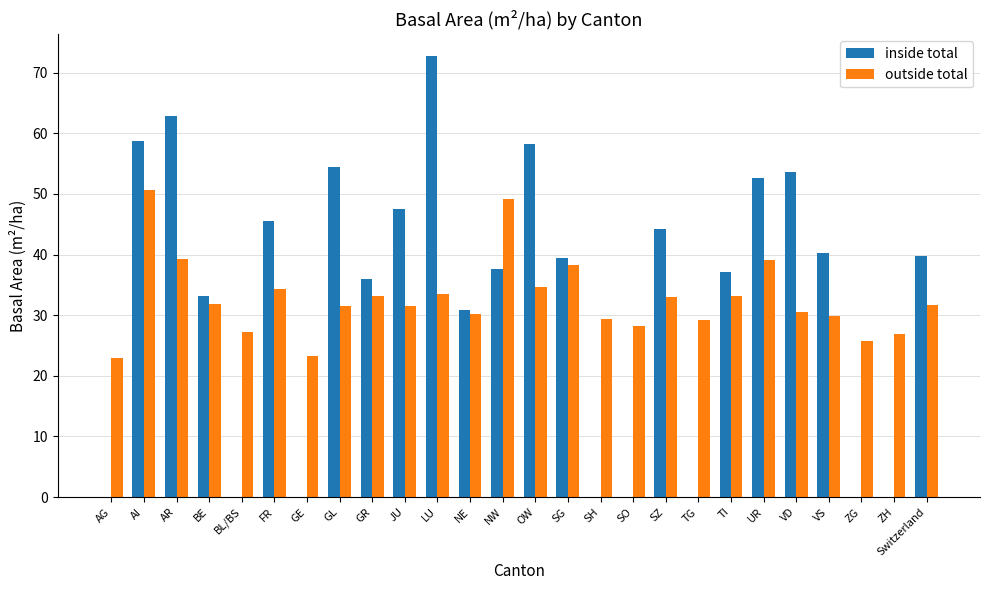

What are all the series names shown in the legend?

inside total, outside total